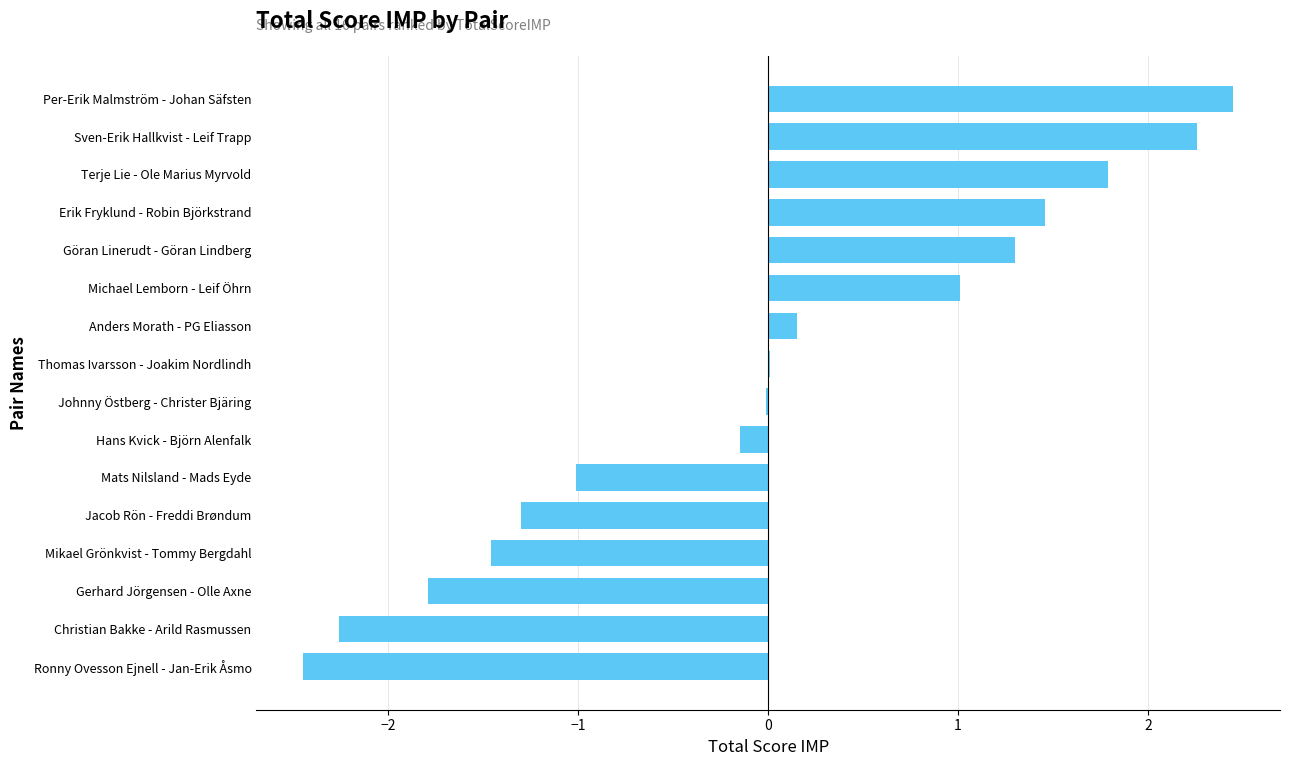

What is the change in value from Michael Lemborn - Leif Öhrn to Göran Linerudt - Göran Lindberg?

+0.3